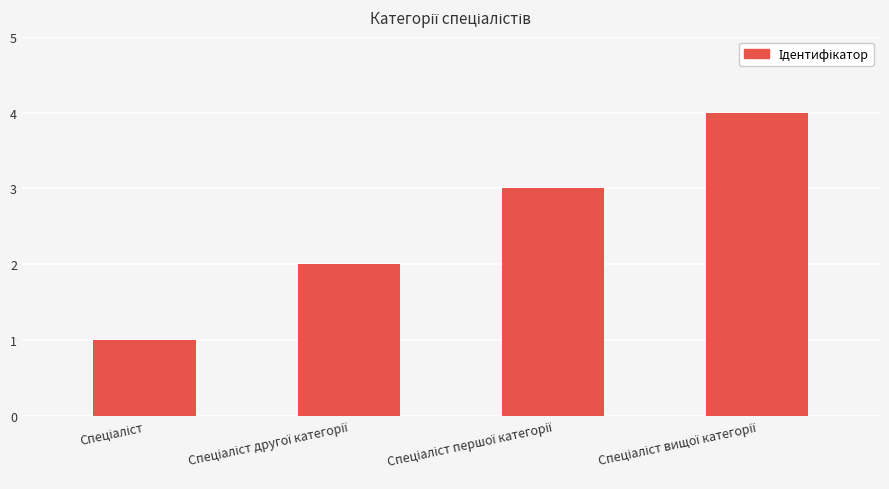

Reading left to right, transcribe all the data shown in this chart.

1	2	3	4